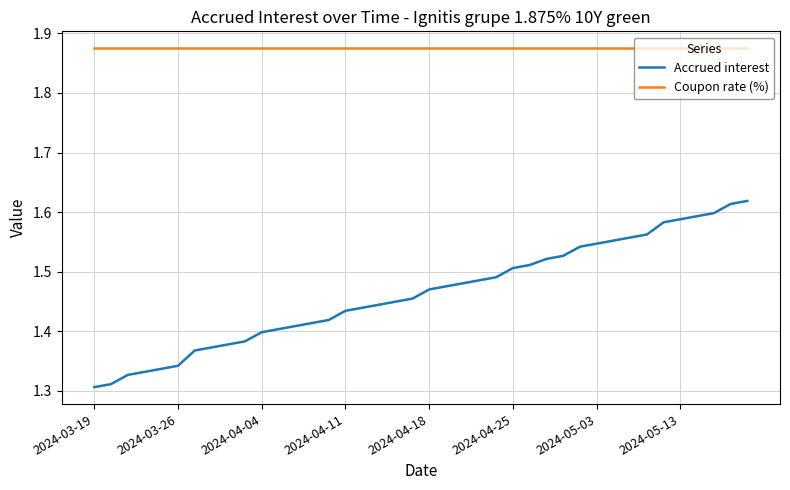

List the series in order of their overall mean, lowest first.

Accrued interest, Coupon rate (%)